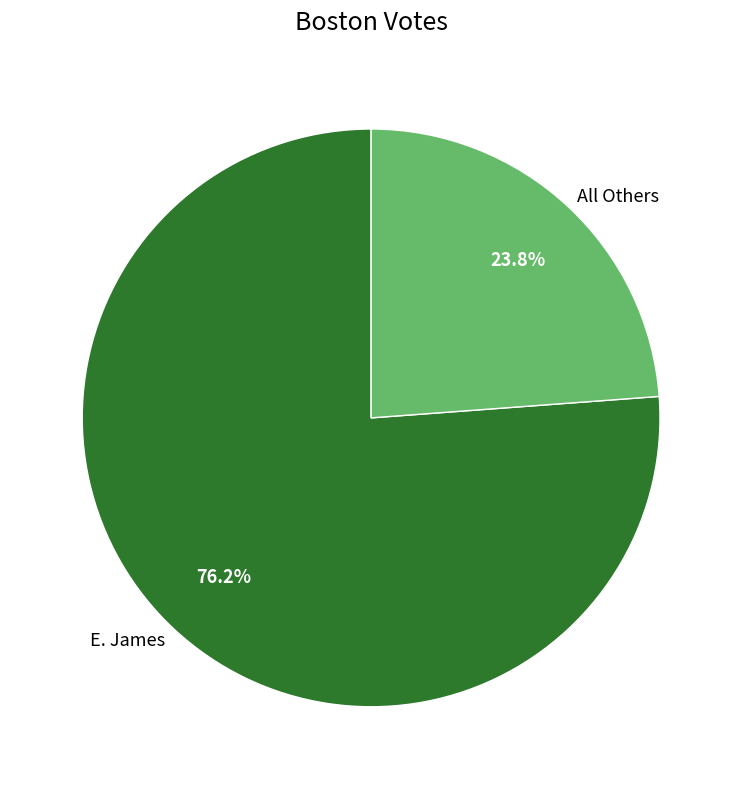

To the nearest percent, what is the difference between the largest and smallest slice percentages?

52%